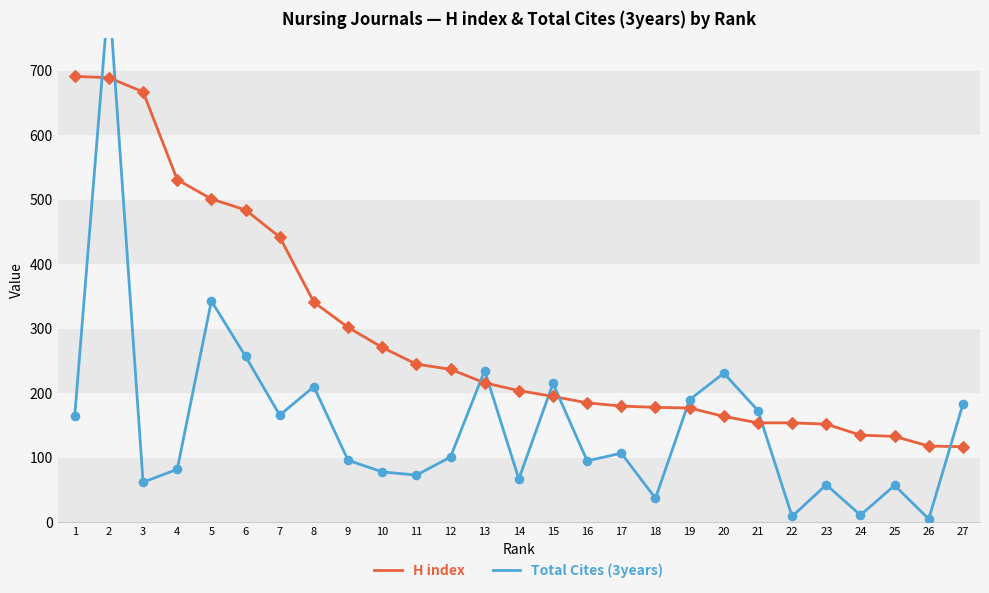

Which series has the largest total across all categories?

H index